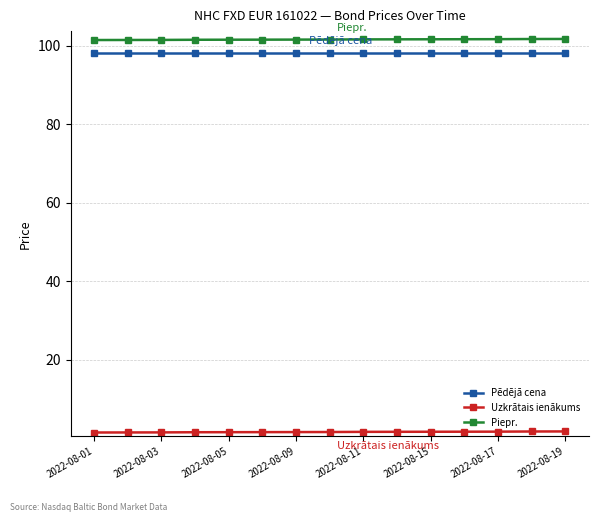

What is the lowest value of the Piepr. series?

101.5